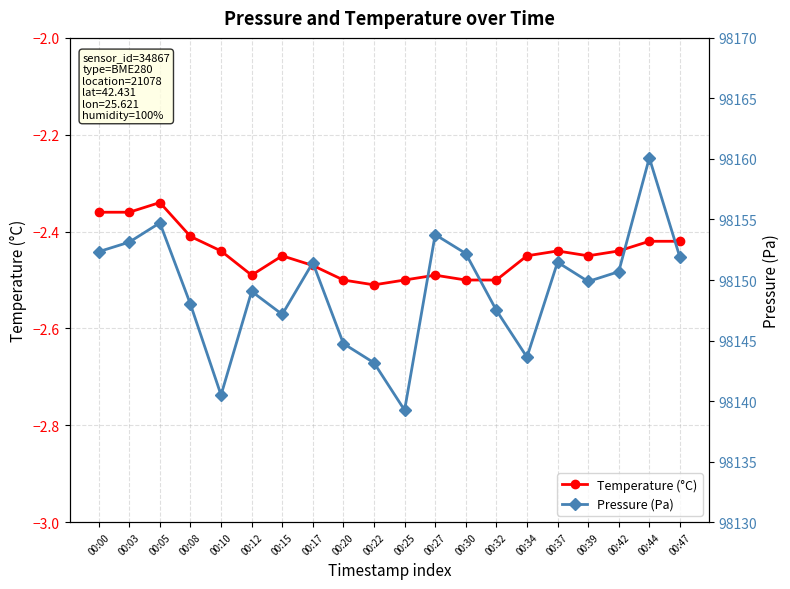

True or false: Temperature (°C) and Pressure (Pa) intersect in this chart.

False